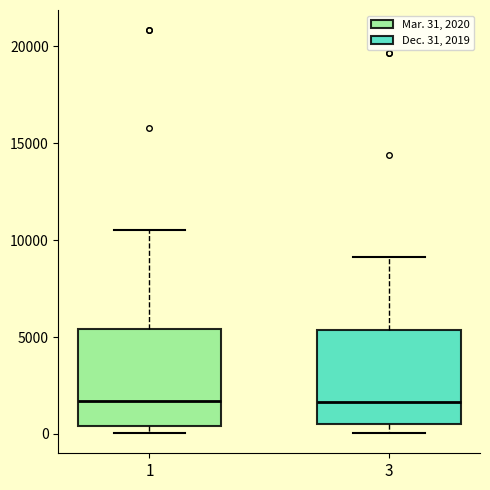

Reading left to right, read every box against the y-axis: the position of its median line, the range the box covers, and the ends of its whiskers. The values are not printed on the chart, so give them approximately, as read against the axis.

1: median 1500, box 500 to 5500, whiskers 0 to 10500
3: median 1500, box 500 to 5500, whiskers 0 to 9000